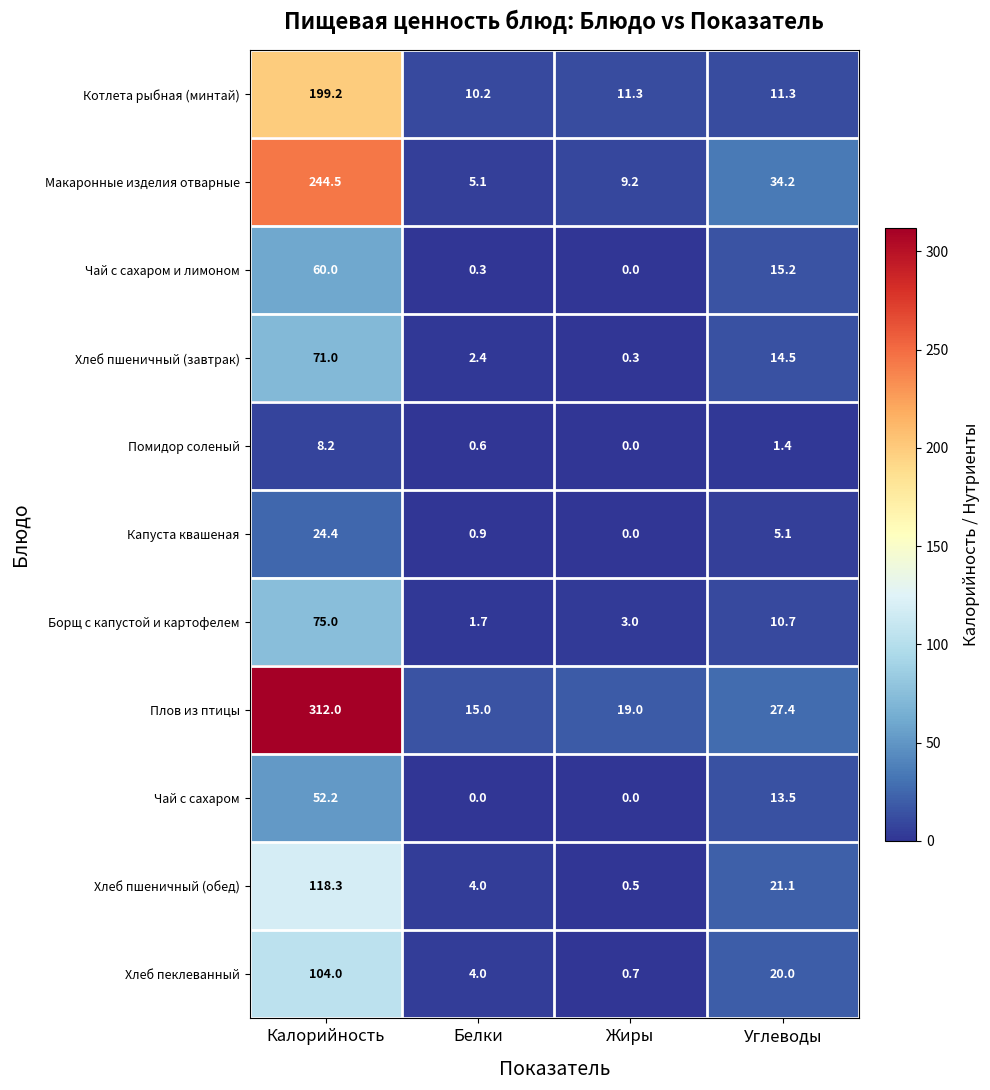

The value of Хлеб пеклеванный at Белки is 2.5. True or false?

False